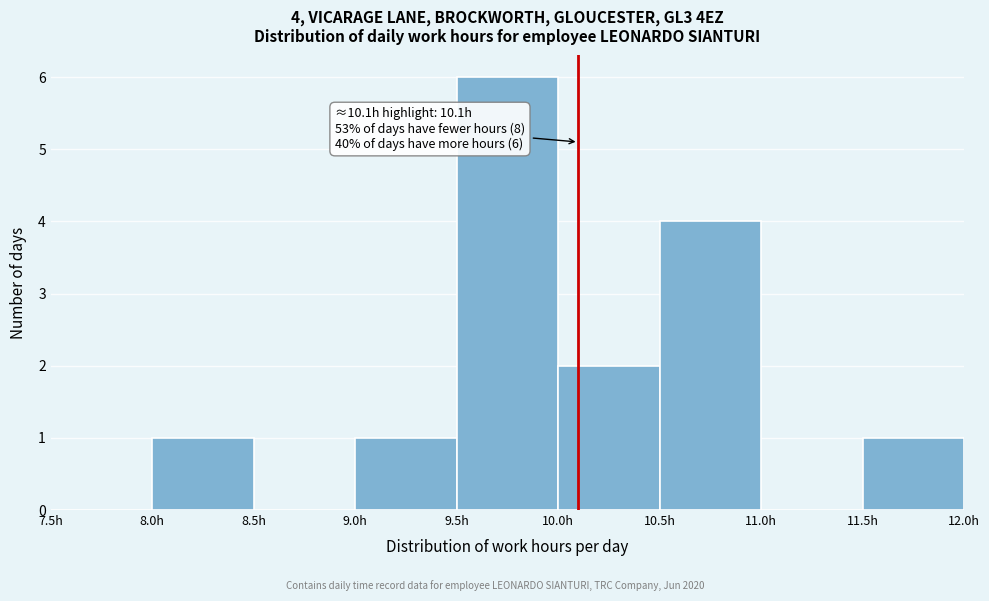

Over which range of the x-axis is the bar tallest?

9.5 to 10.0